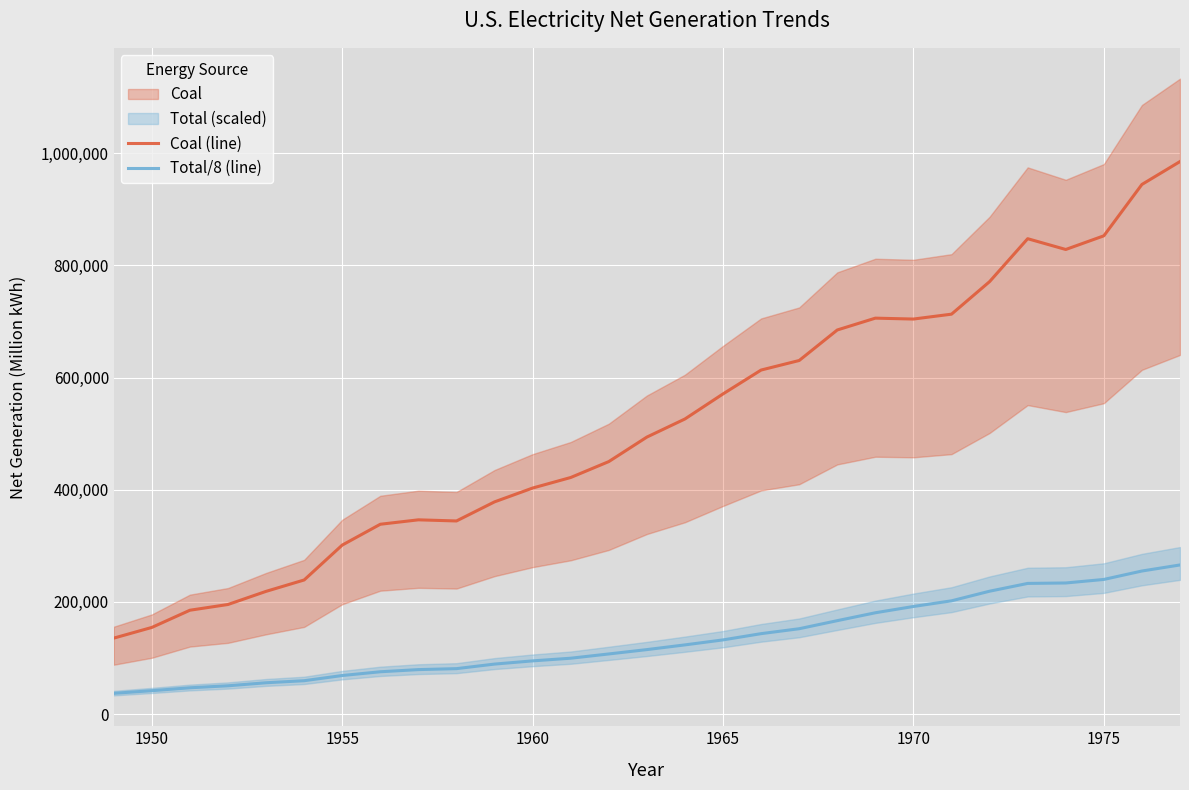

The value of Coal (line) at 1955 is 301362.7. True or false?

True